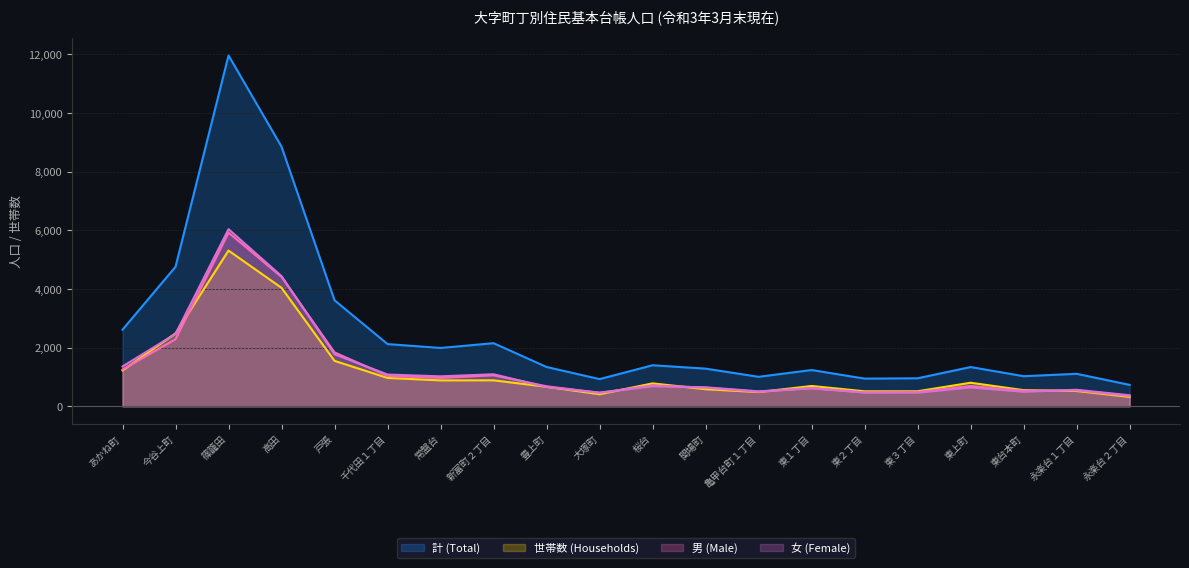

Which series ends up on top after the final intersection of 男 (Male) and 女 (Female)?

女 (Female)